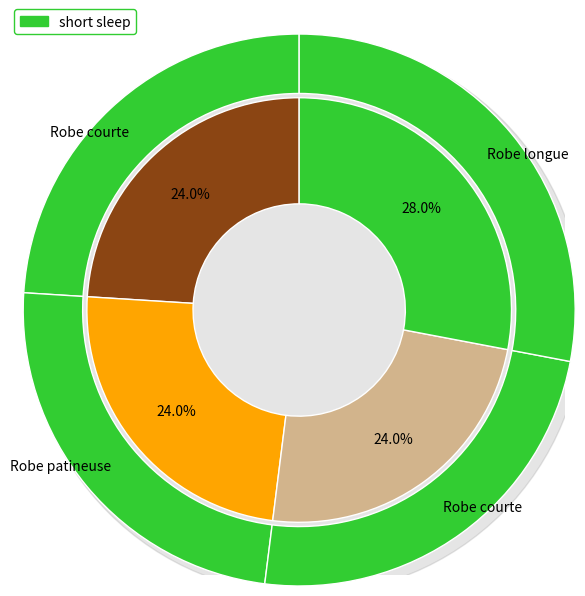

To the nearest percent, what portion does Robe patineuse represent?

24%